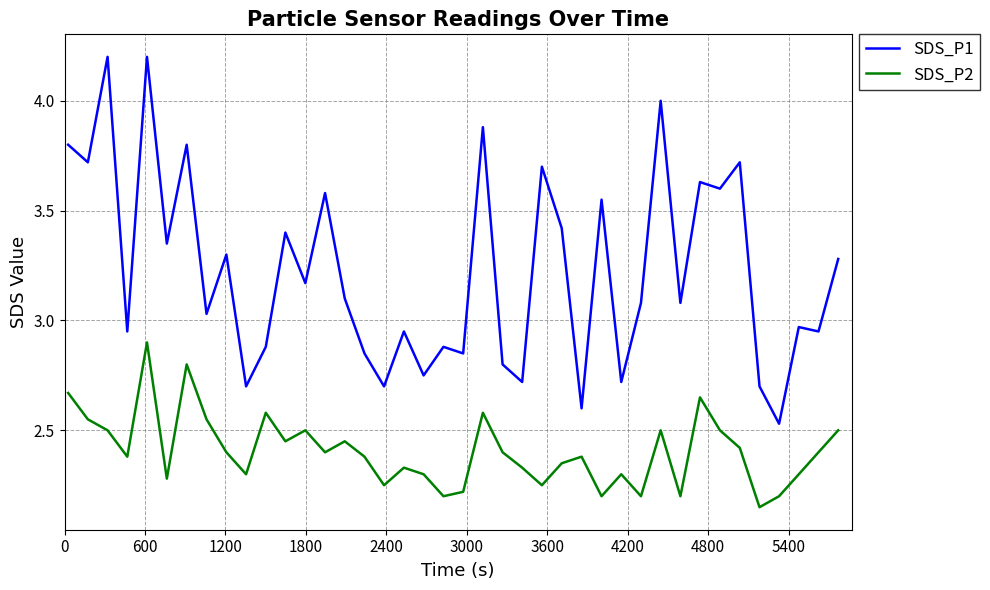

Which series has the largest total across all categories?

SDS_P1